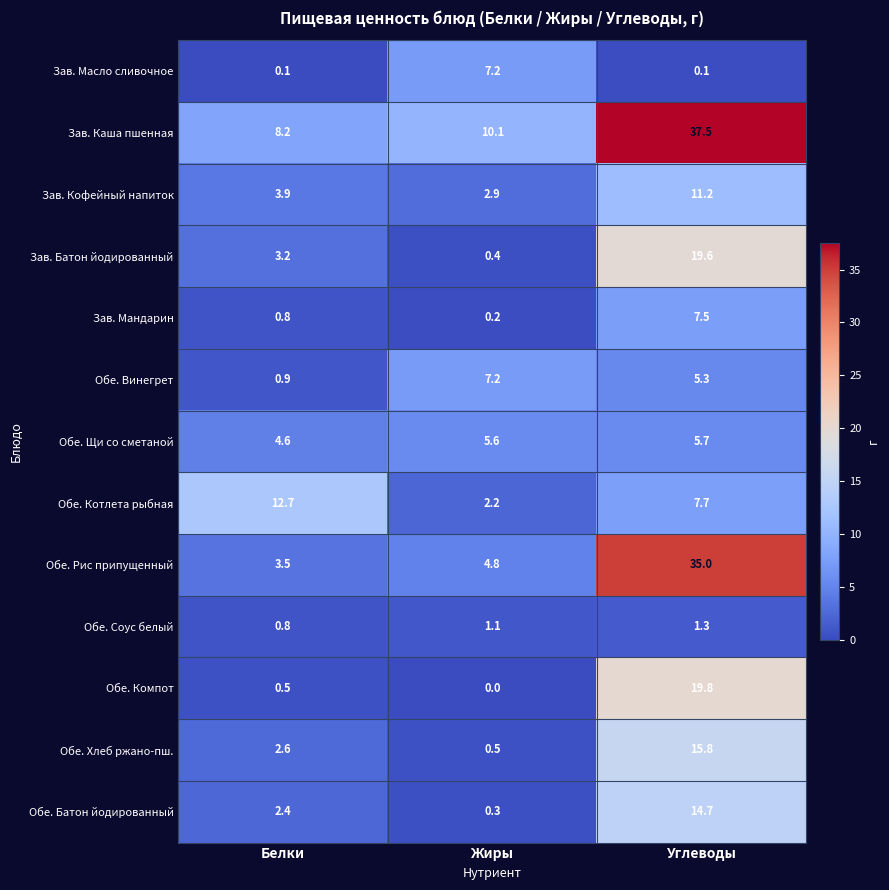

Where is Обе. Хлеб ржано-пш. nearest to the value 8?

Белки